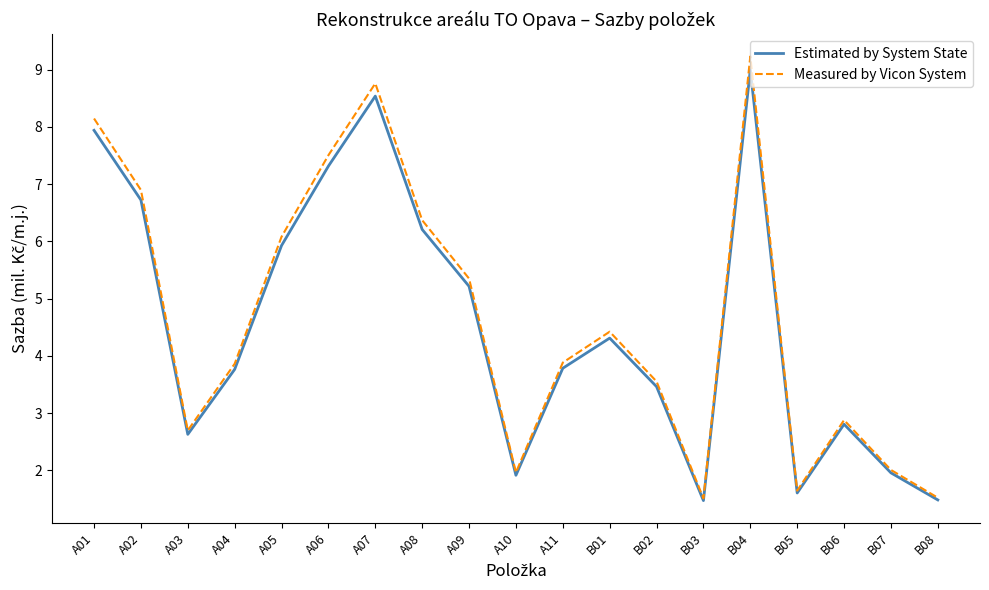

How many interior local peaks does the Estimated by System State series have?

4